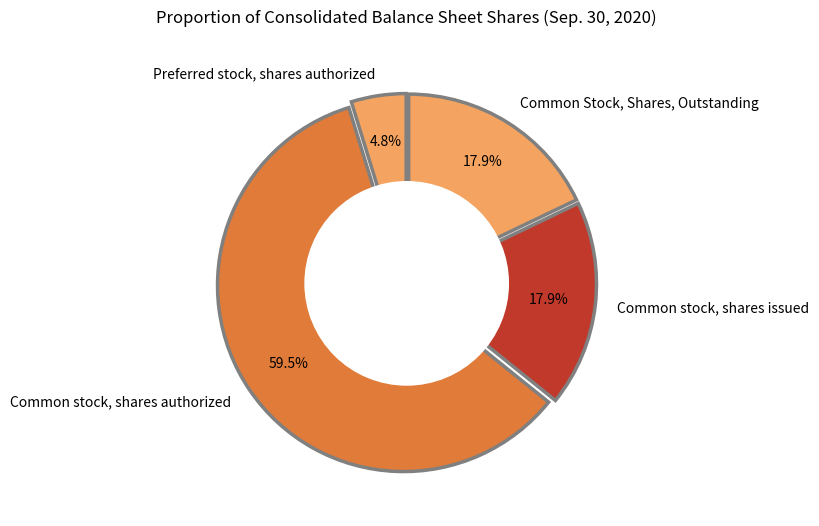

How many segments does this pie chart have?

4